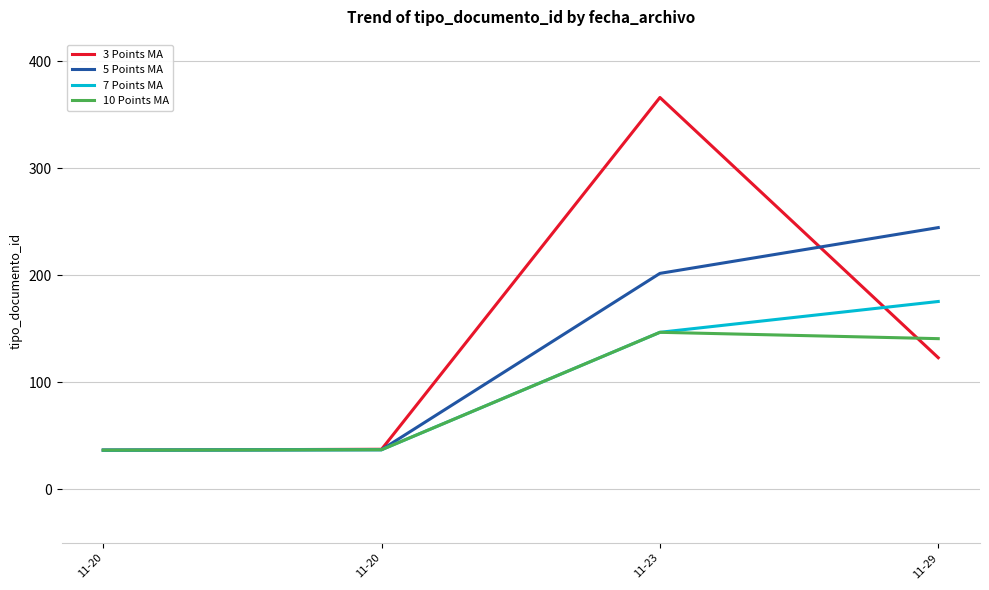

What are all the series names shown in the legend?

3 Points MA, 5 Points MA, 7 Points MA, 10 Points MA